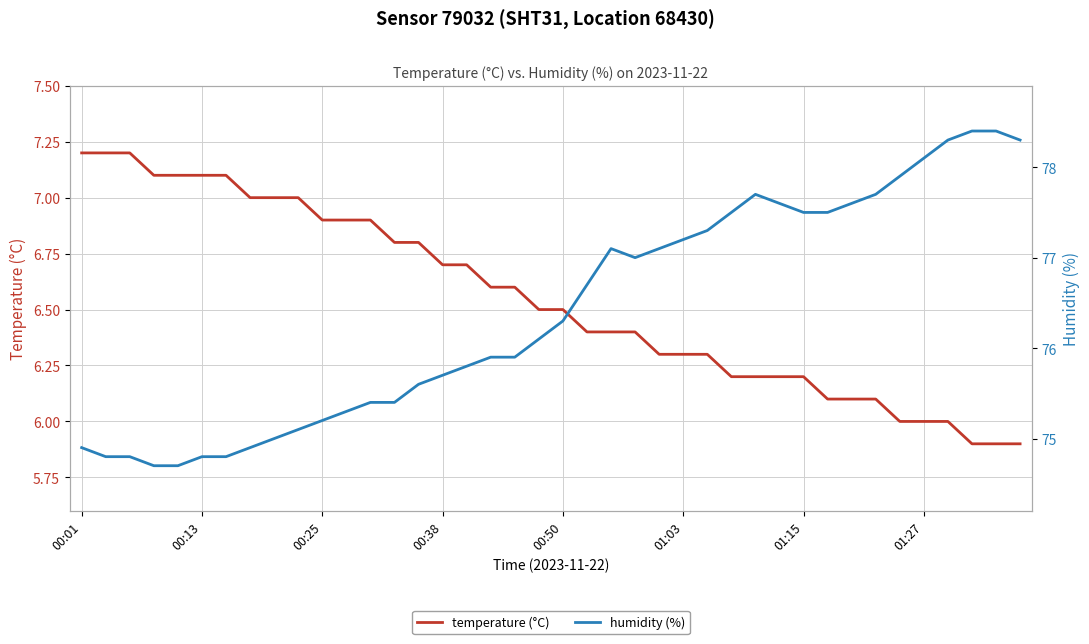

The value of temperature (°C) at 00:38 is 10.8. True or false?

False